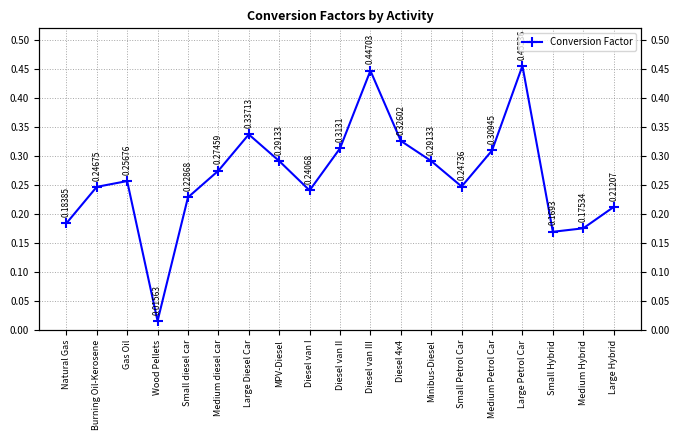

What is the label of the 17th point from the right?

Gas Oil